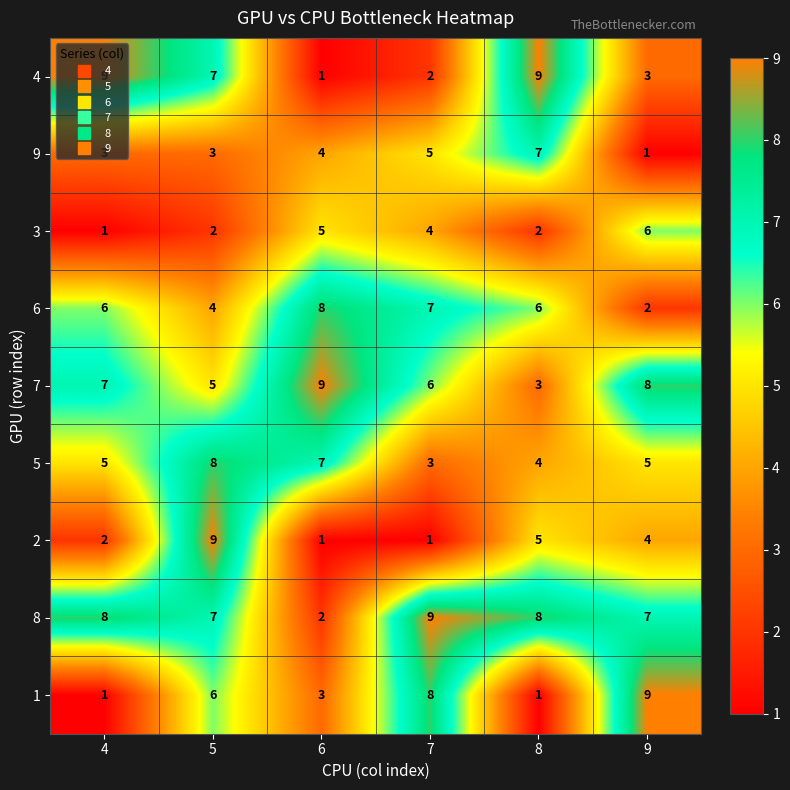

At which category is the sum across all series the highest?

5